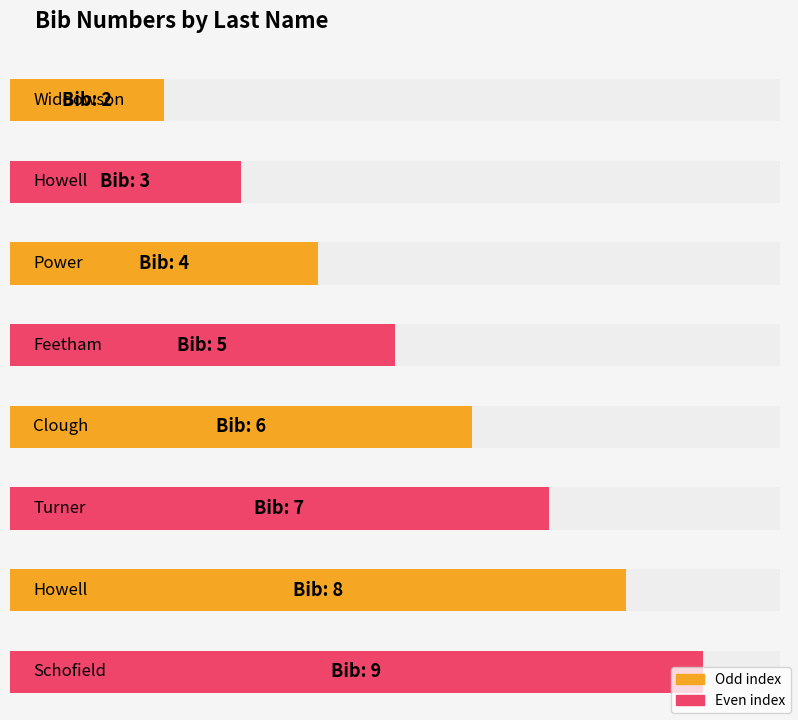

At which label is the value closest to 5?

Feetham